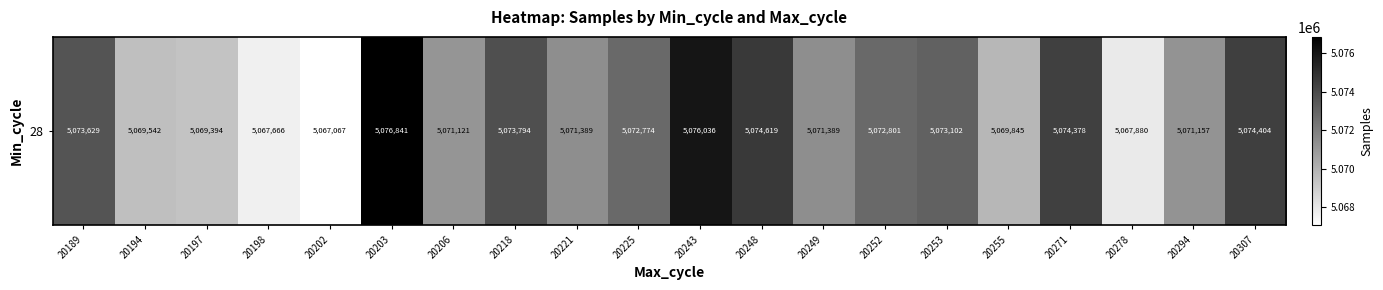

Between 20197 and 20202, which is larger?

20197